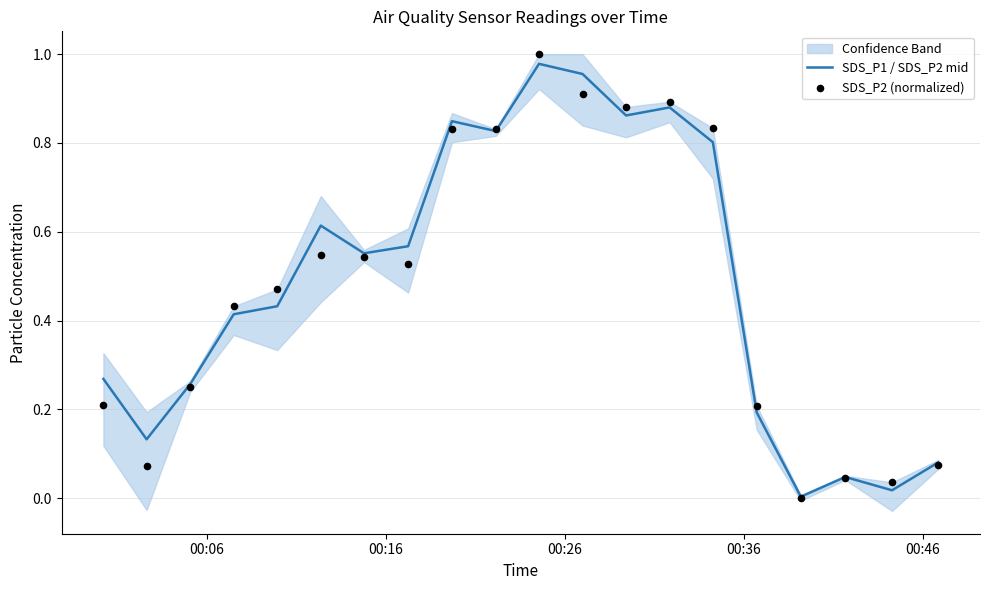

Which series reaches the minimum Y coordinate?

SDS_P2 (normalized)